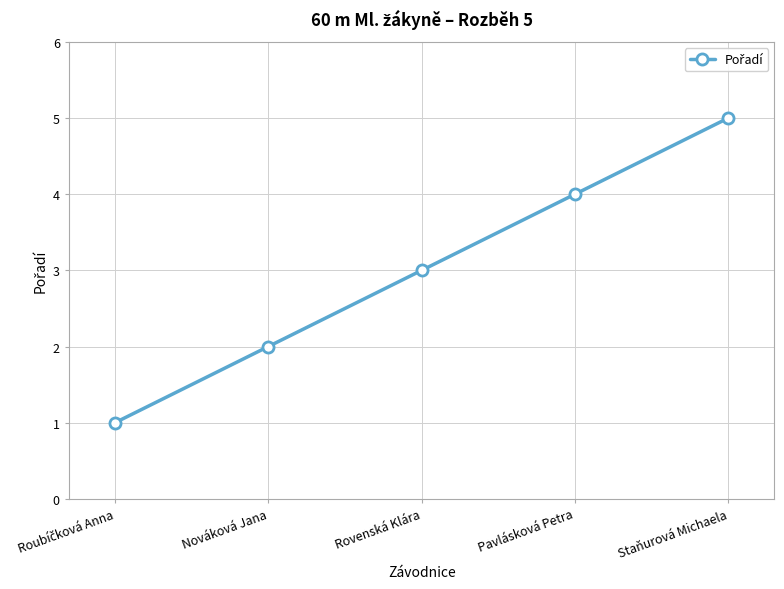

How many categories are shown in the chart?

5